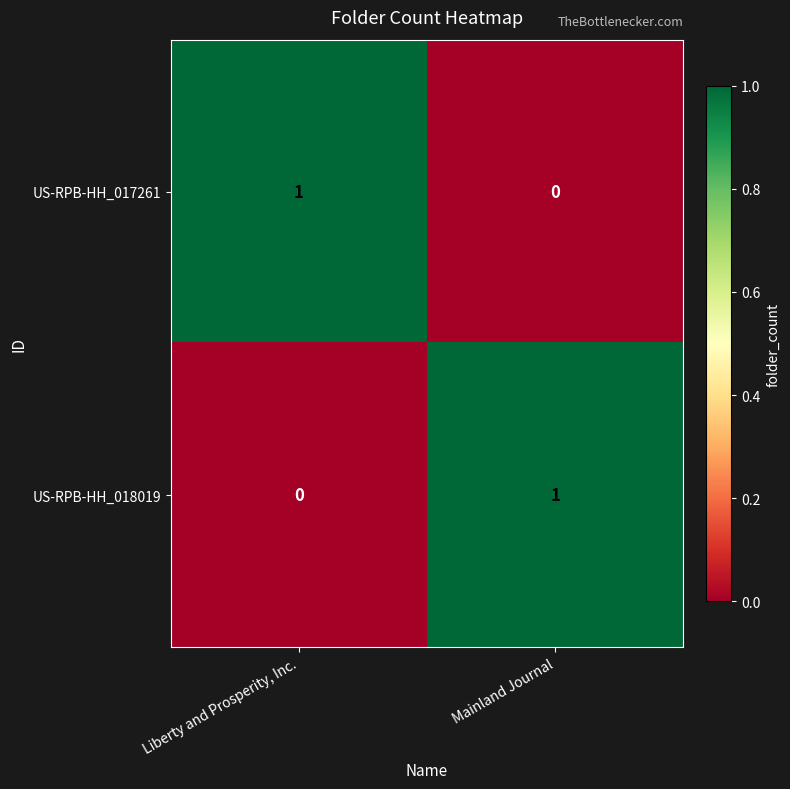

List the labels in order of US-RPB-HH_017261 value, largest first.

Liberty and Prosperity, Inc., Mainland Journal